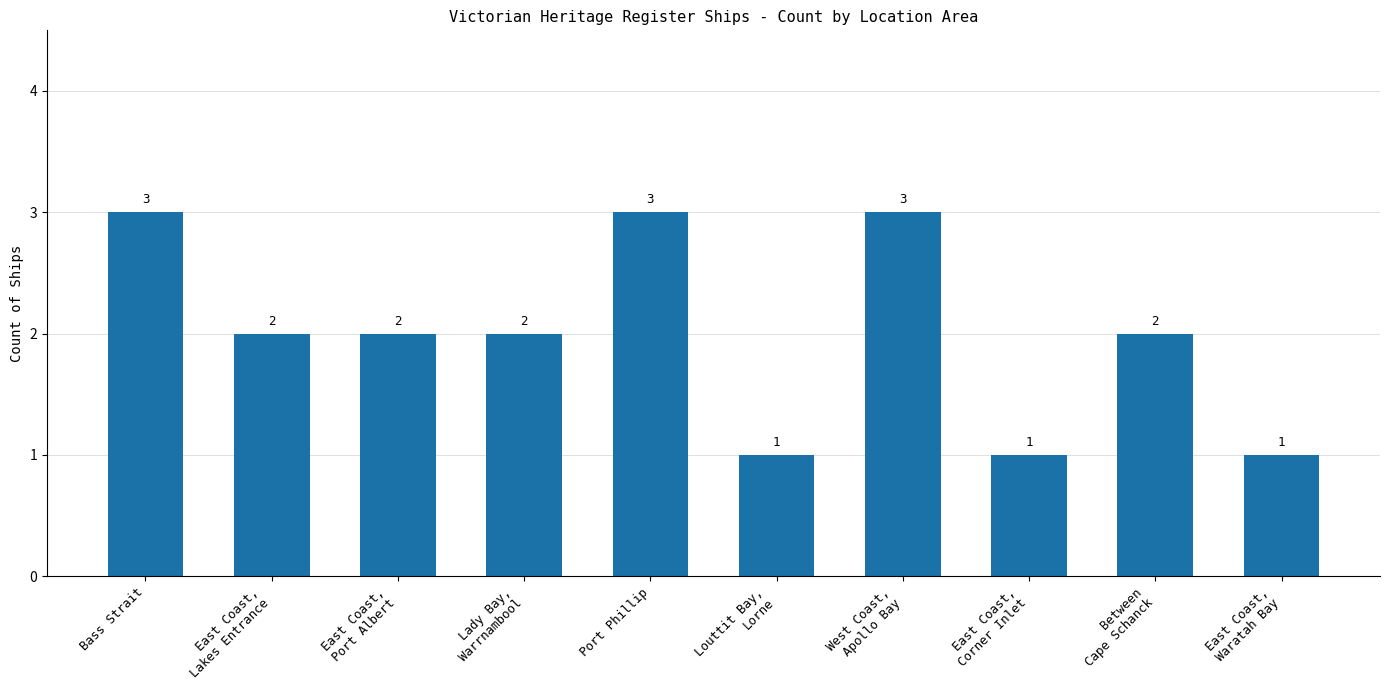

What is the label of the 6th bar from the right?

Port Phillip